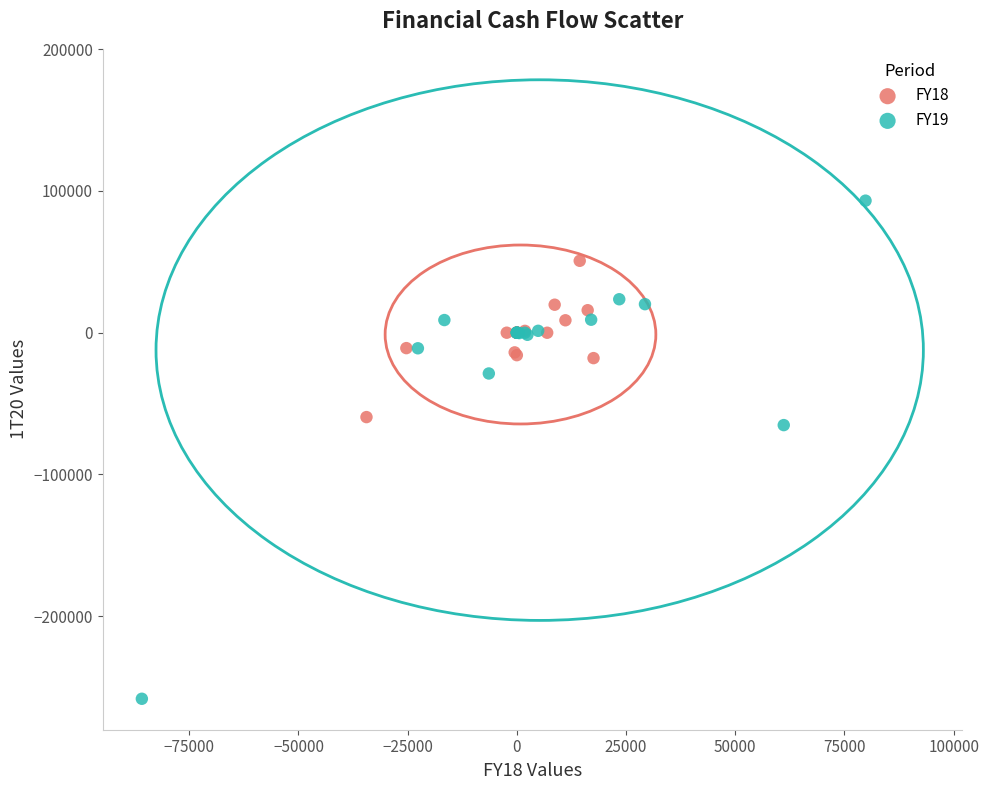

Which series has the widest spread of Y values?

FY19